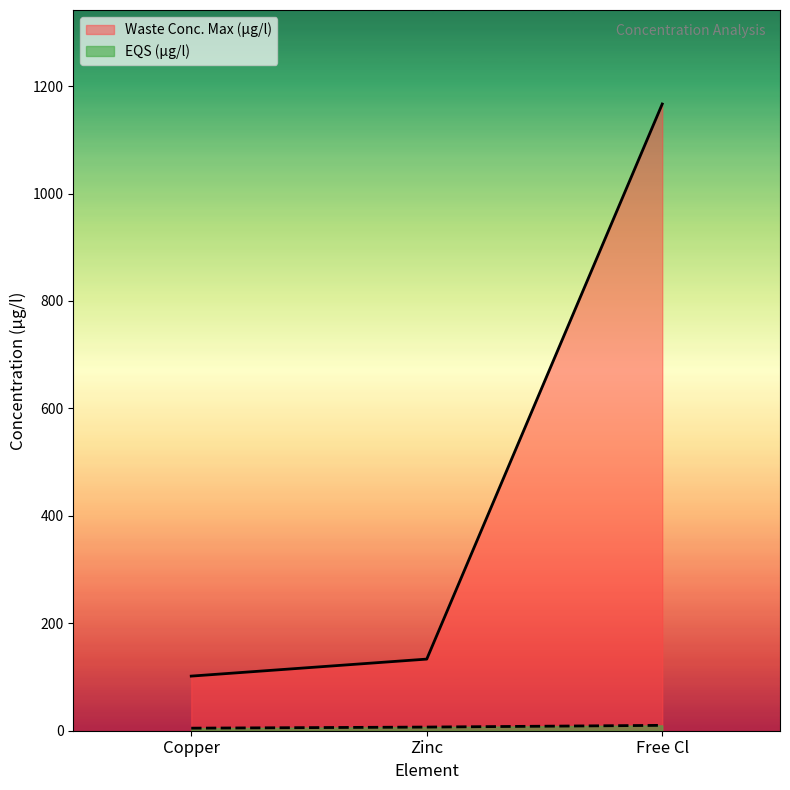

What is the value of the Waste Conc. Max (µg/l) point at the 1st from the left?

101.7